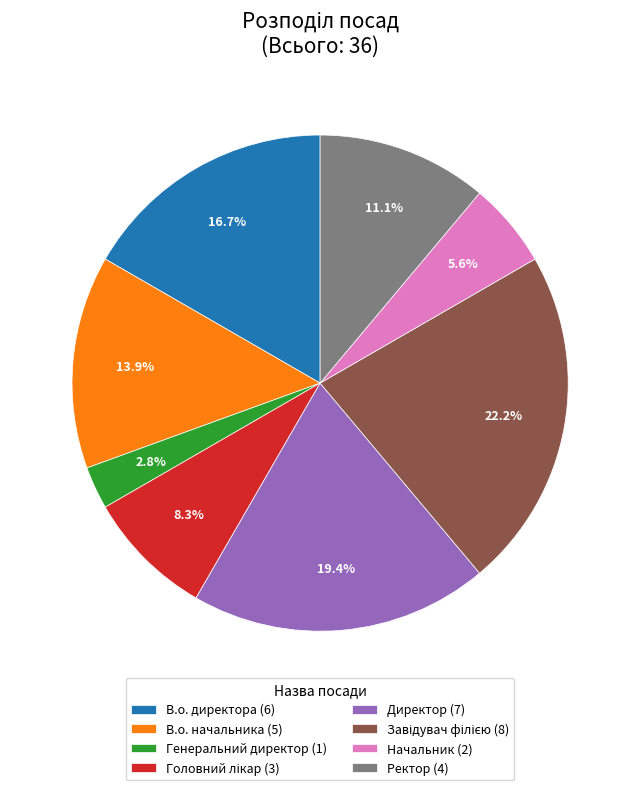

How many segments does this pie chart have?

8